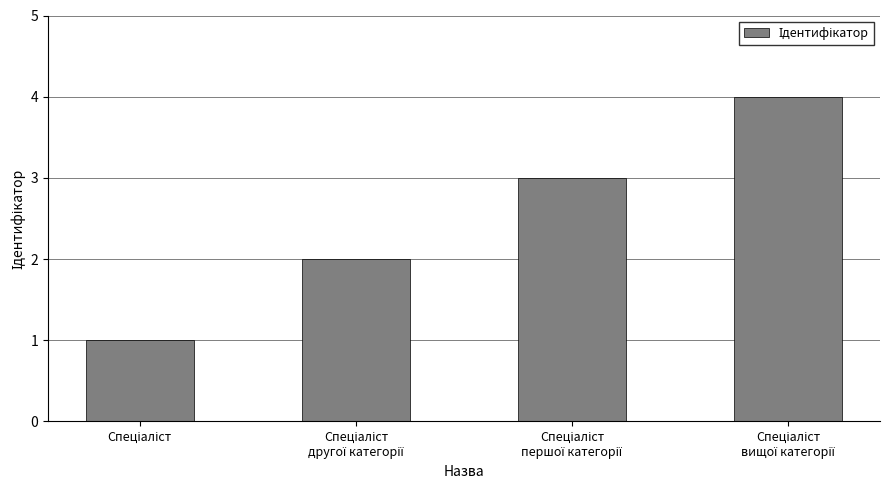

Reading left to right, list all the values displayed in this chart.

1	2	3	4